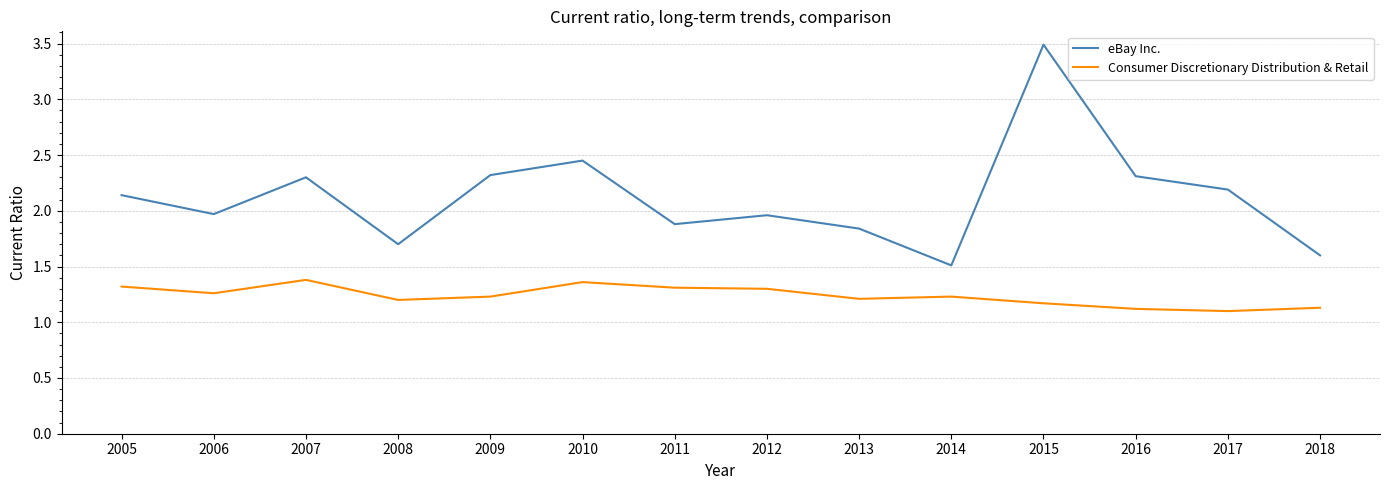

How many lines are shown in the chart?

2